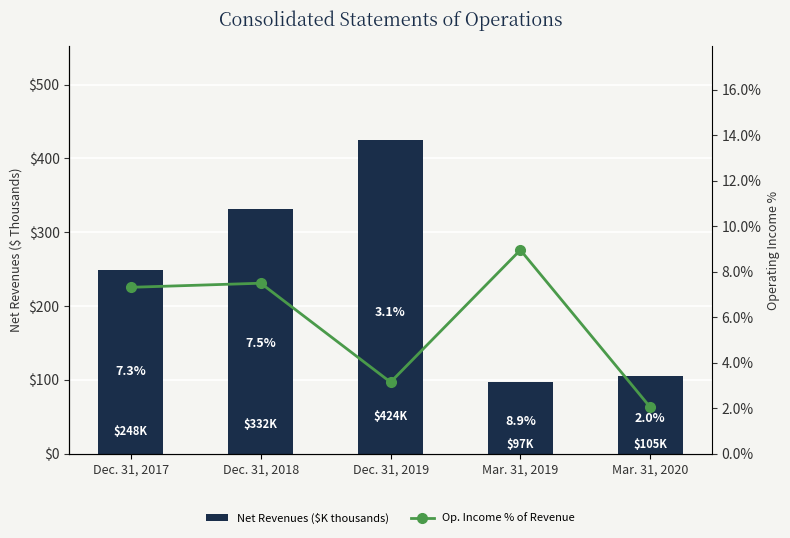

What is the value of the Op. Income % of Revenue bar at the 3rd from the left?

3.1